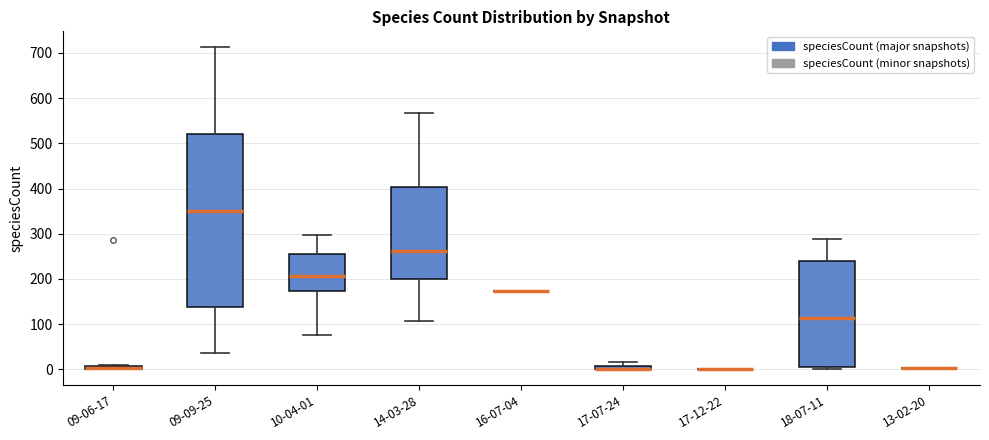

Which box is the tallest, from its lower edge to its upper edge?

09-09-25